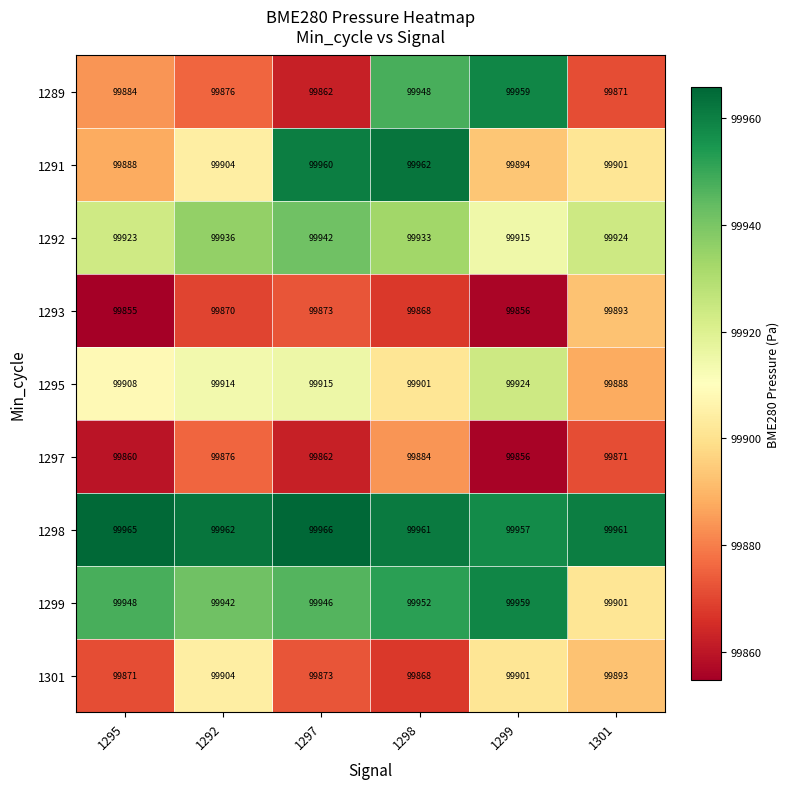

Between 1295 and 1298, which series saw the biggest shift?

1291